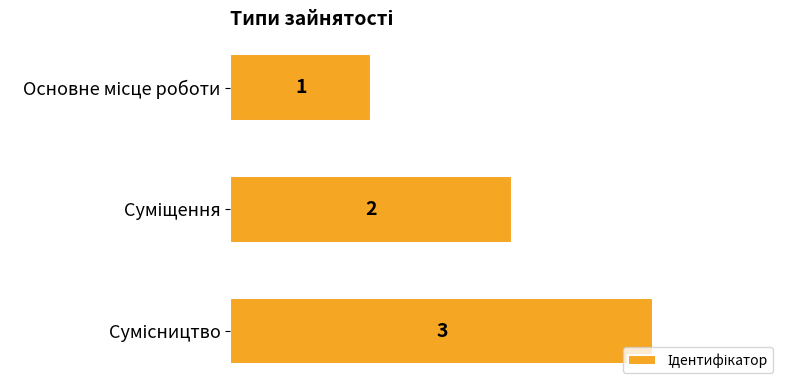

What is the value of the 3rd bar from the top?

3